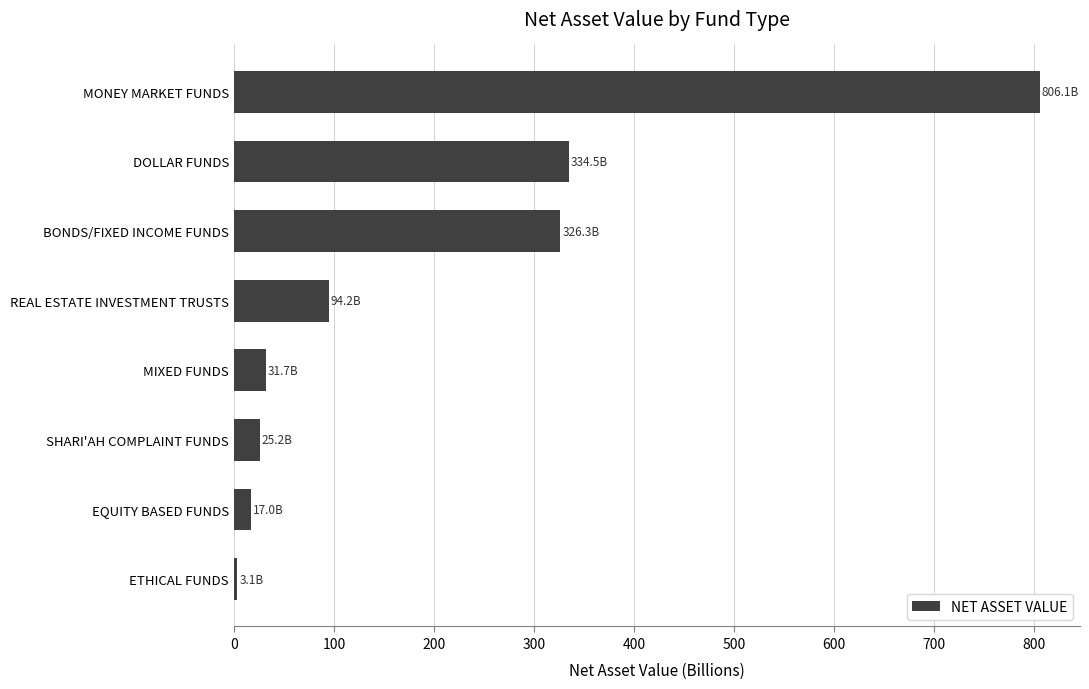

What value does the data have at REAL ESTATE INVESTMENT TRUSTS?

94.2